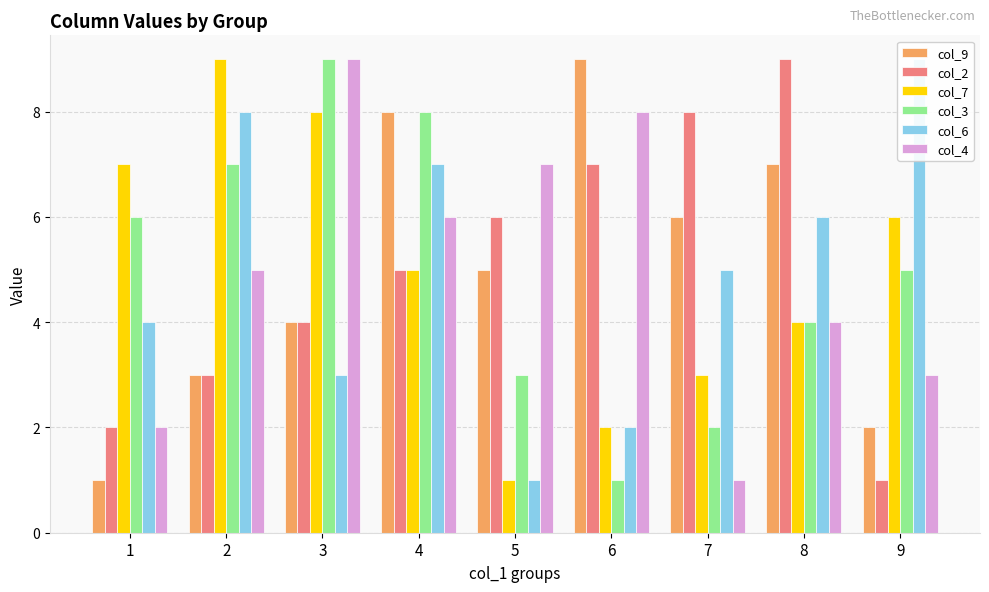

What is the sum of the col_3 values at 9 and 6?

6